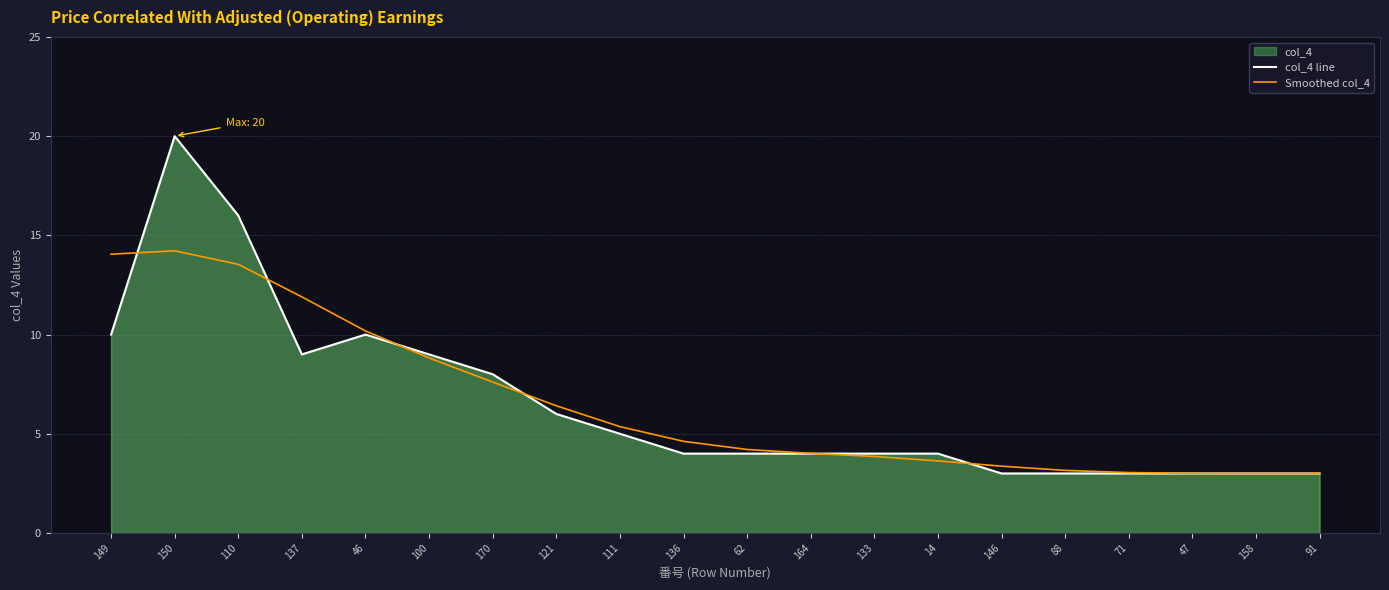

Rank the series at 164 from lowest to highest value.

col_4 line, Smoothed col_4